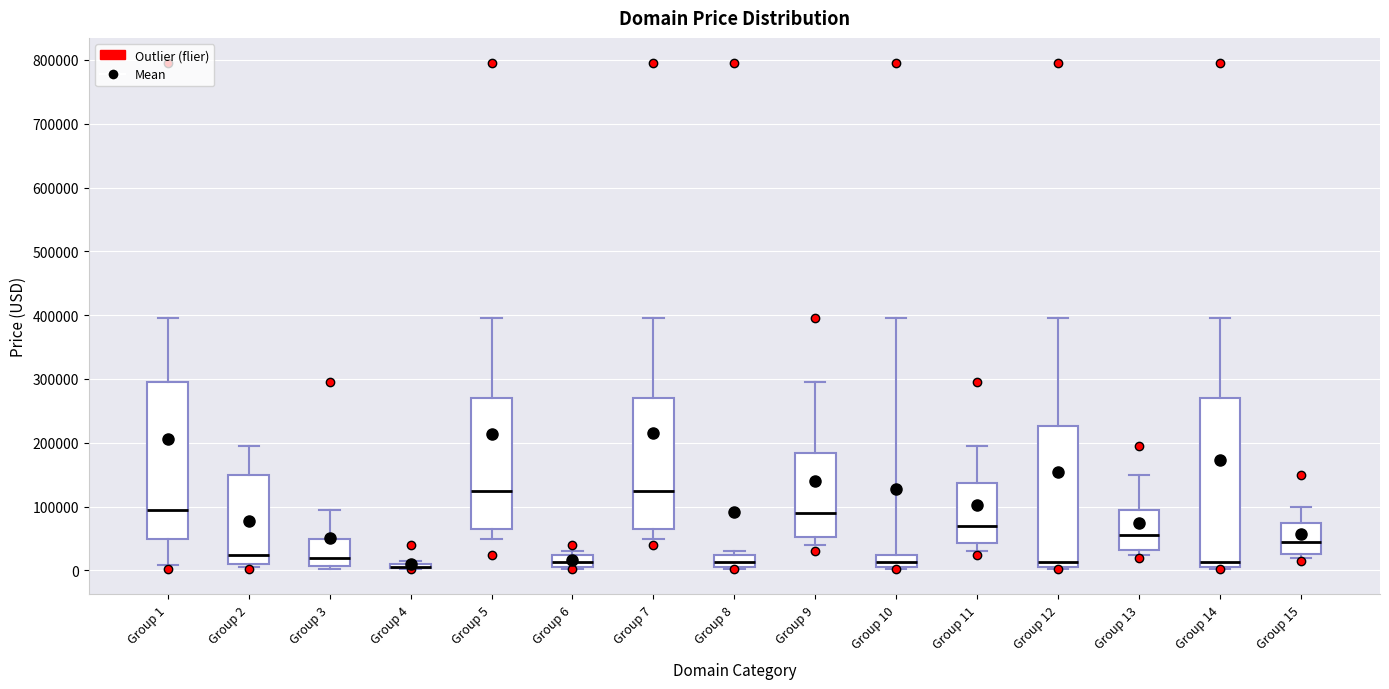

Comparing the boxes themselves (not the whiskers), which one is the tallest?

Group 14